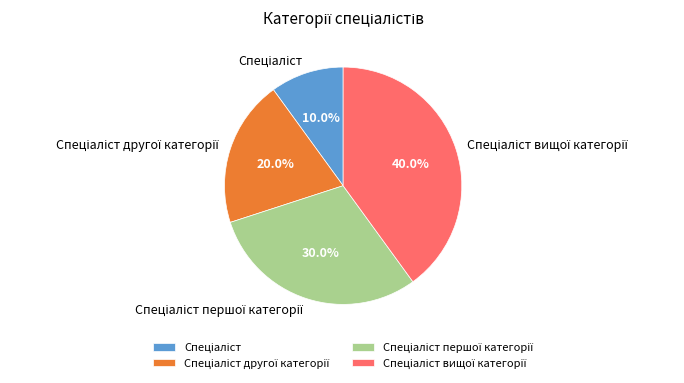

Is there any slice that represents more than half of the pie?

No